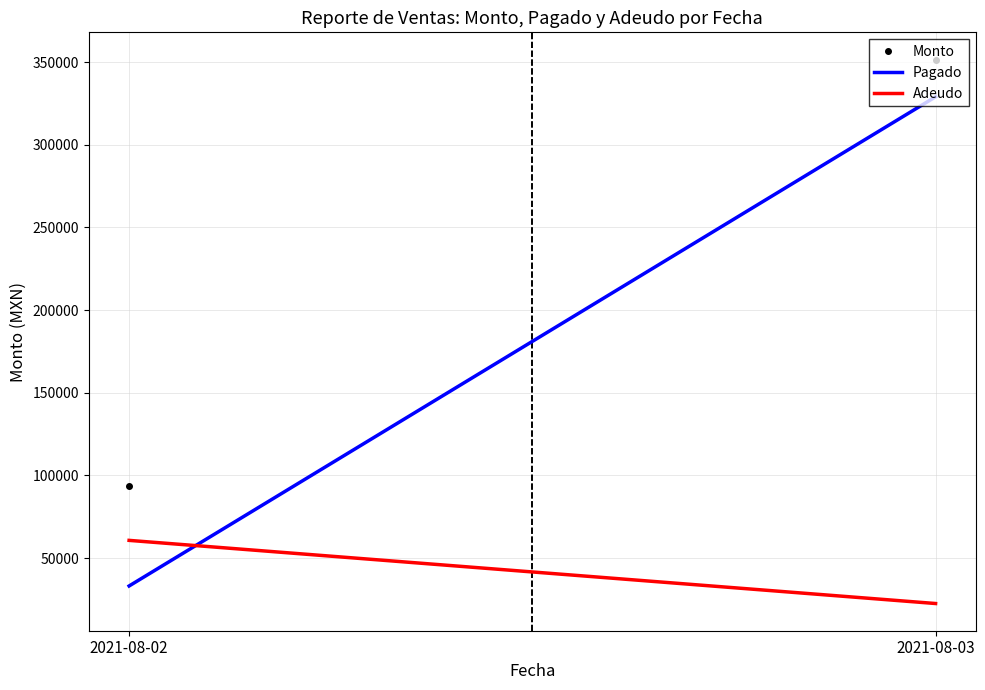

Which series has the largest range (max minus min)?

Pagado